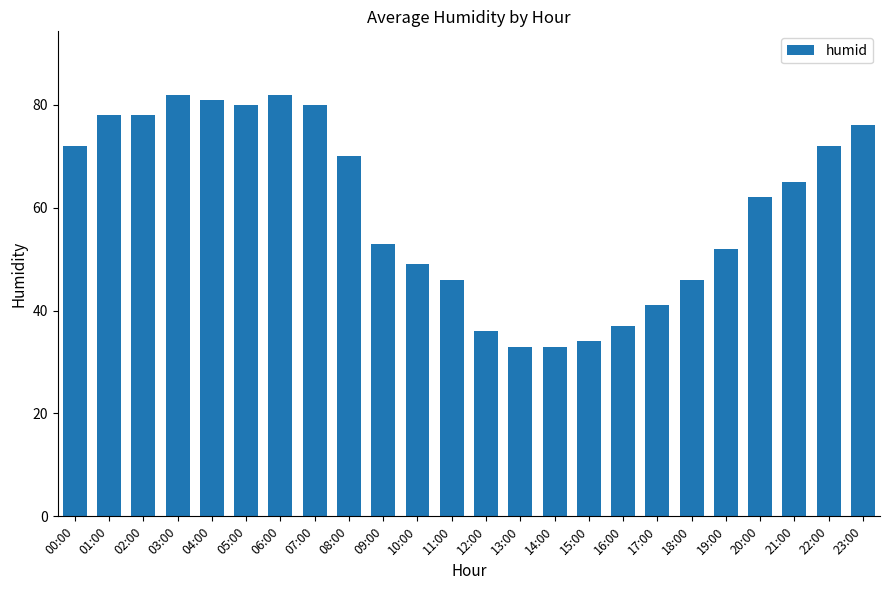

Is it true that the value at 00:00 is 121?

False